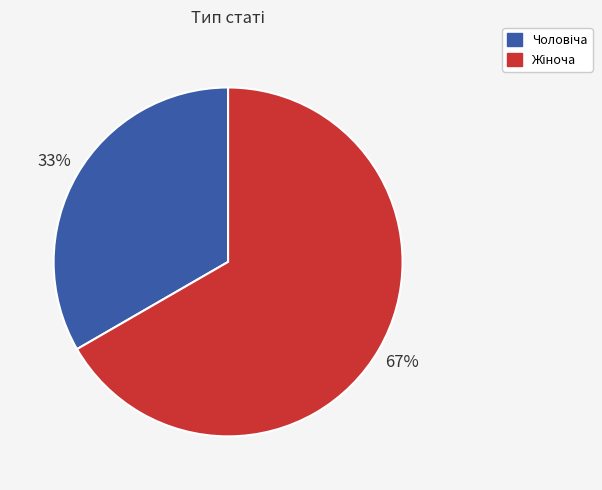

Is there any slice that represents more than half of the pie?

Yes